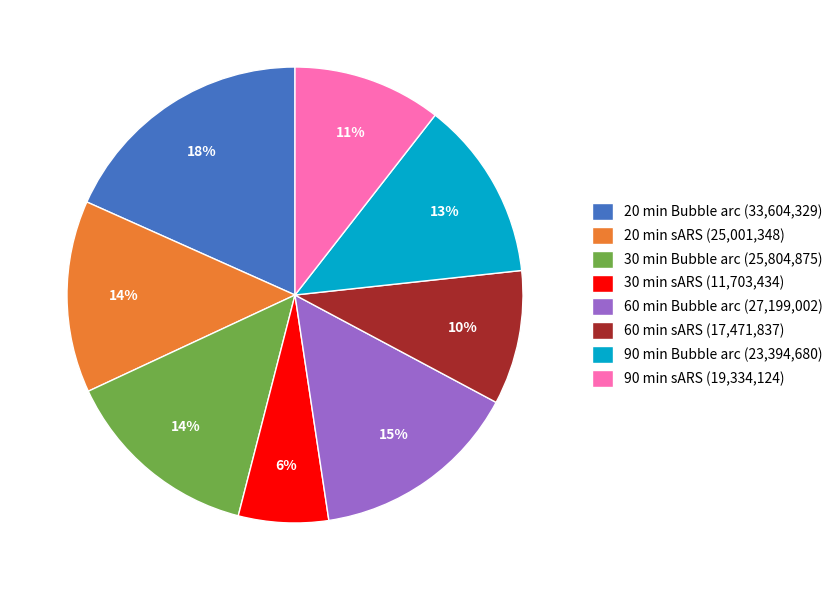

What is the largest slice in the pie chart?

20 min Bubble arc